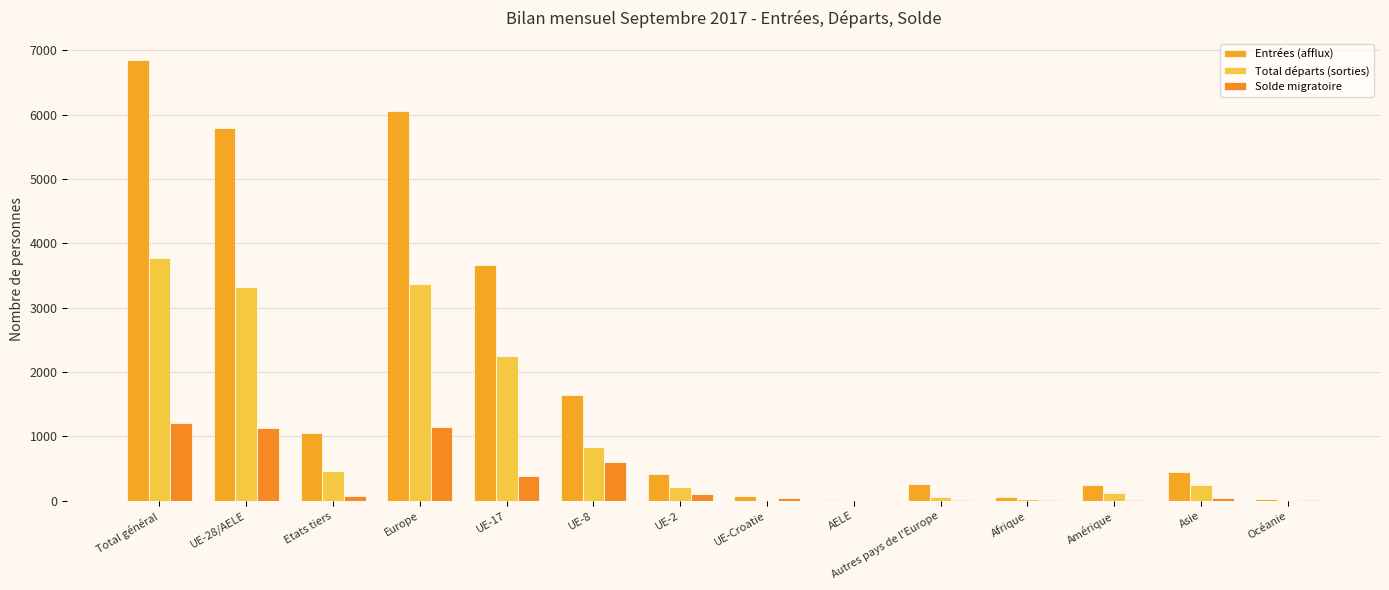

What is the greatest value displayed?

6851